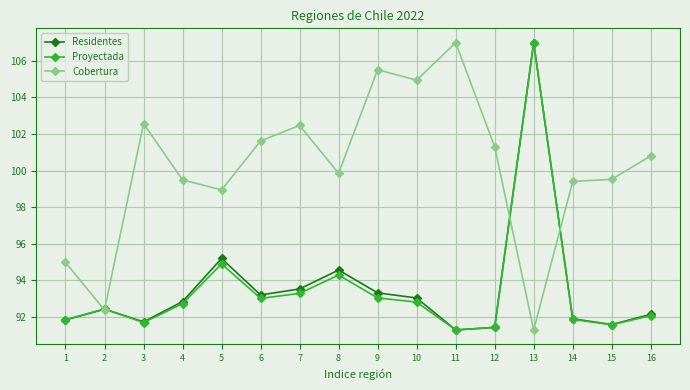

Which series changed the most between 1 and 14?

Cobertura